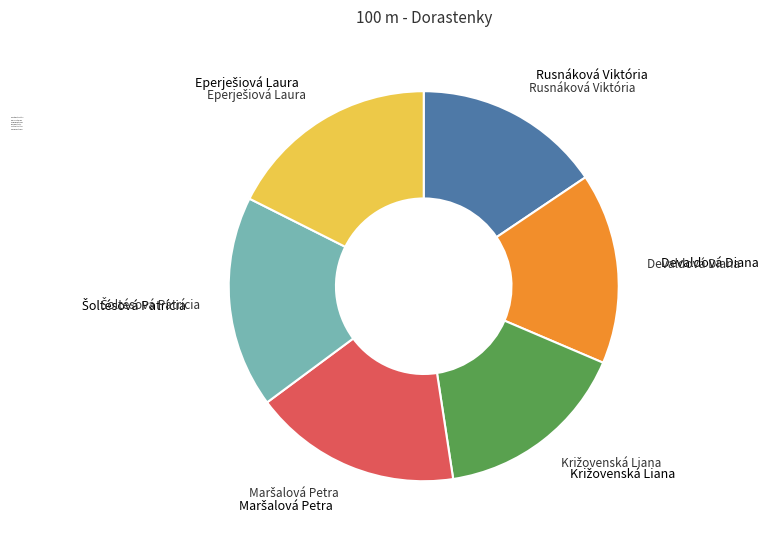

Is the sum of Rusnáková Viktória and Devaldová Diana greater than half?

No